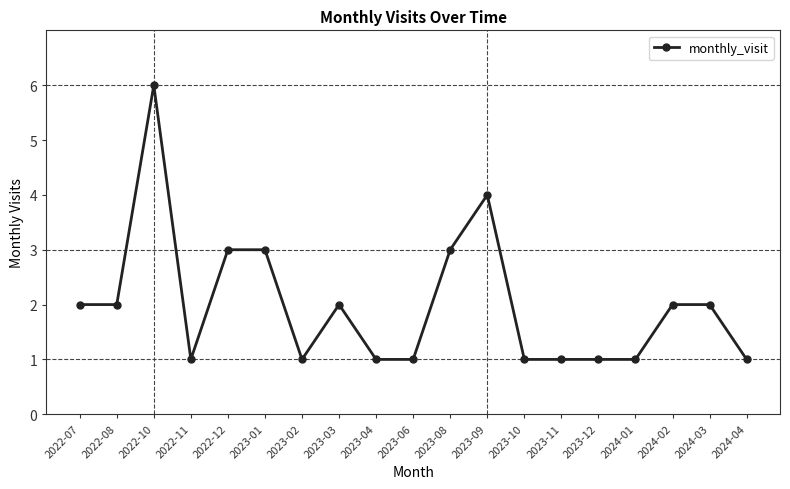

The chart shows a value of 1 at 2024-01. True or false?

True